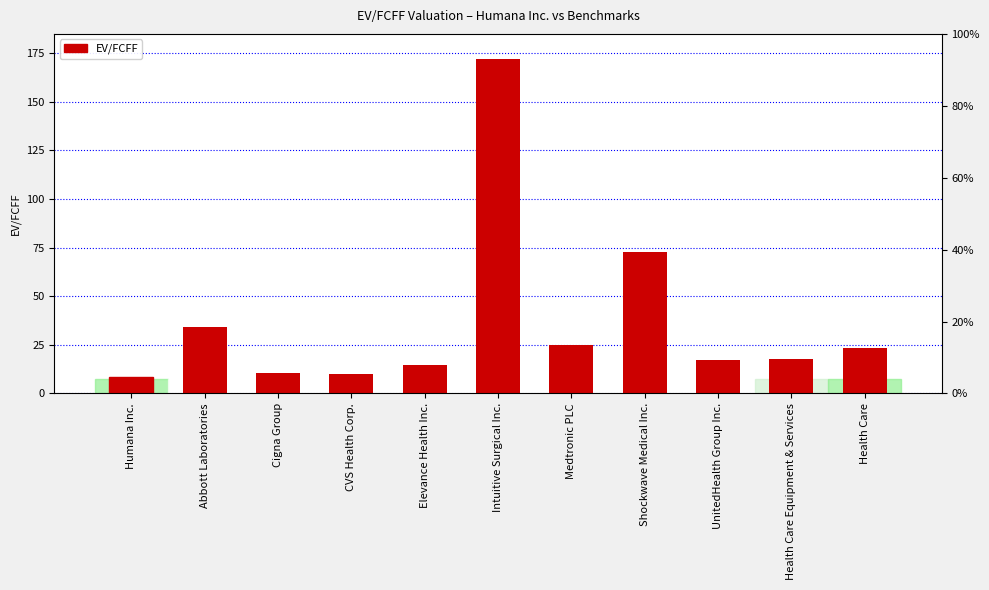

Reading left to right, list all the values displayed in this chart.

Humana Inc.=8.4	Abbott Laboratories=34.1	Cigna Group=10.4	CVS Health Corp.=9.8	Elevance Health Inc.=14.7	Intuitive Surgical Inc.=171.8	Medtronic PLC=24.8	Shockwave Medical Inc.=72.8	UnitedHealth Group Inc.=17.4	Health Care Equipment & Services=17.8	Health Care=23.3